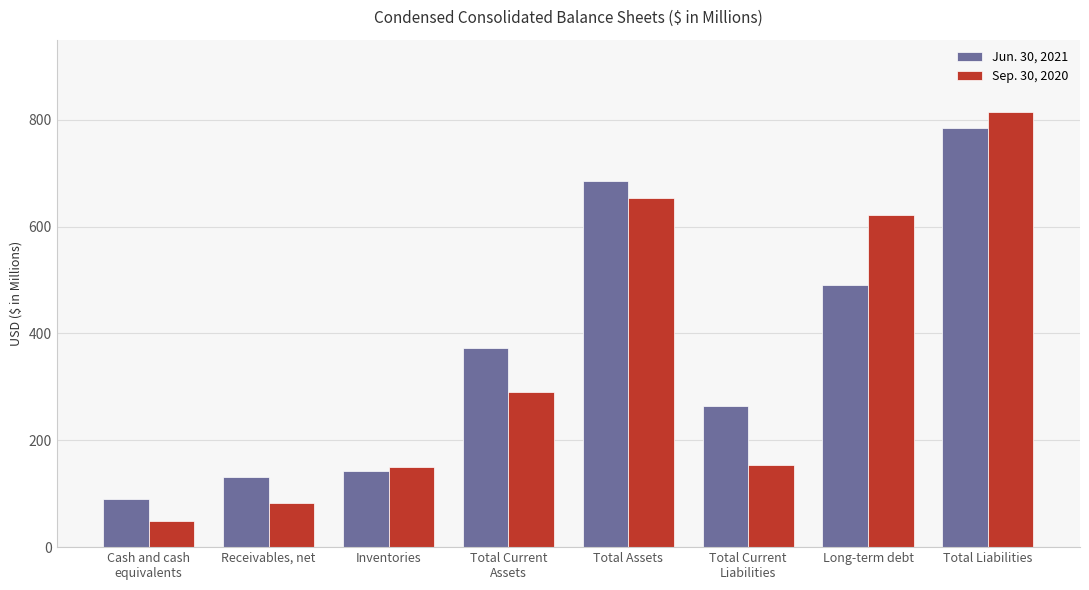

At which category is the sum across all series the highest?

Total Liabilities